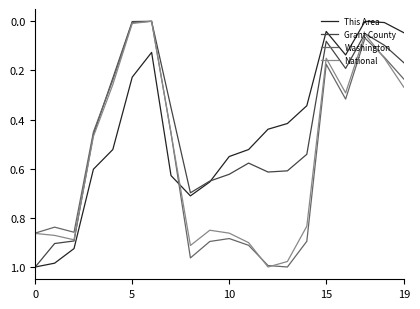

After their last crossing, which series has the higher values: Washington or This Area?

Washington